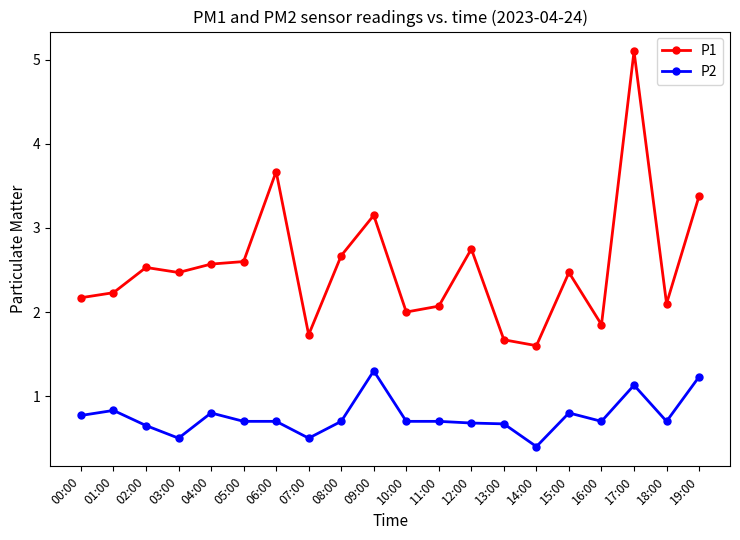

True or false: P2 and P1 intersect in this chart.

False